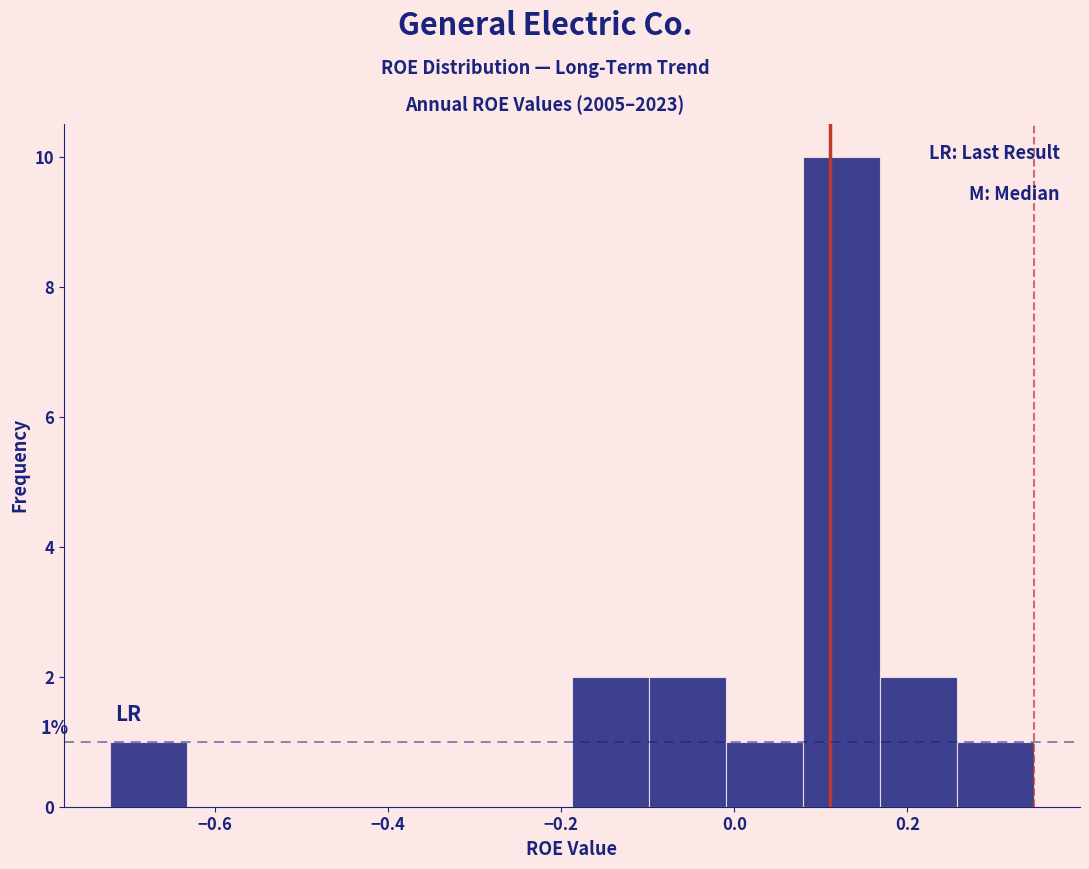

Which range on the x-axis has the tallest bar?

0.08 to 0.16